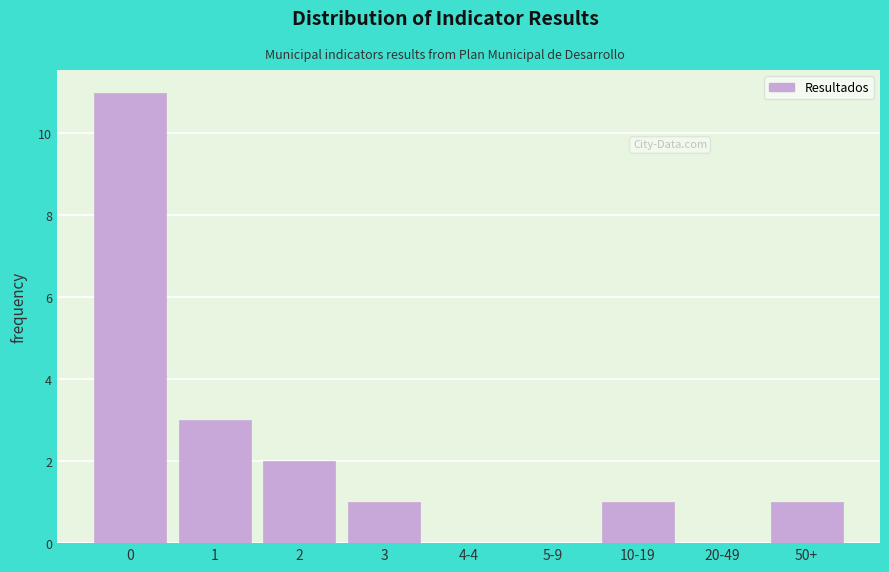

Reading right to left, what are all the values shown in this chart?

50+=1	20-49=0	10-19=1	5-9=0	4-4=0	3=1	2=2	1=3	0=11